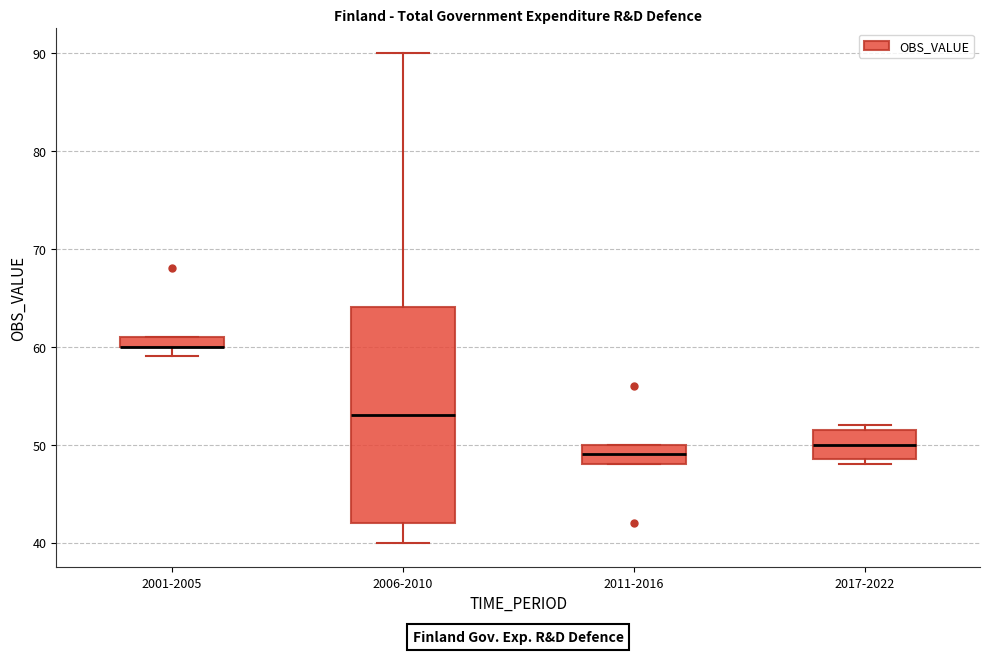

Where is the lower edge of the box for 2001-2005 on the y-axis? The values are not printed on the chart, so give them approximately, as read against the axis.

60